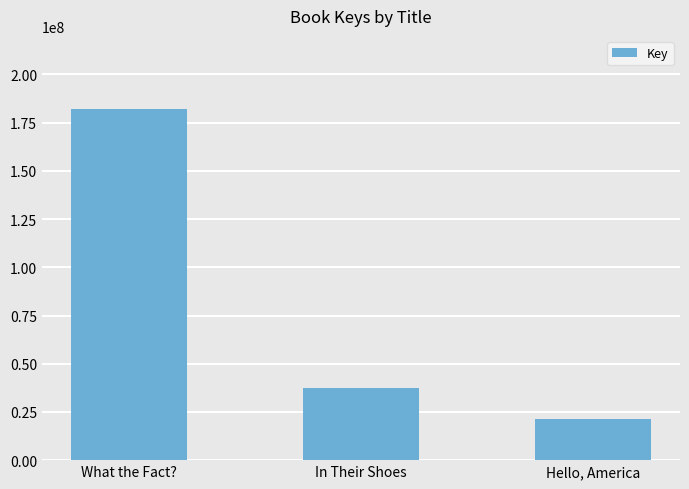

Rank the categories by value from lowest to highest.

Hello, America, In Their Shoes, What the Fact?